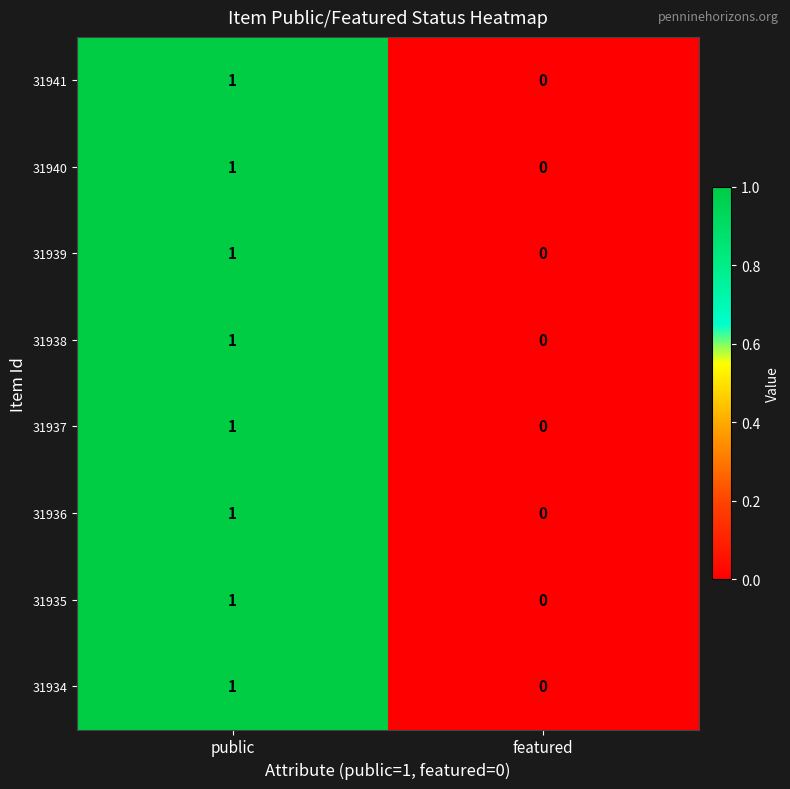

At which label does 31934 reach its minimum?

featured